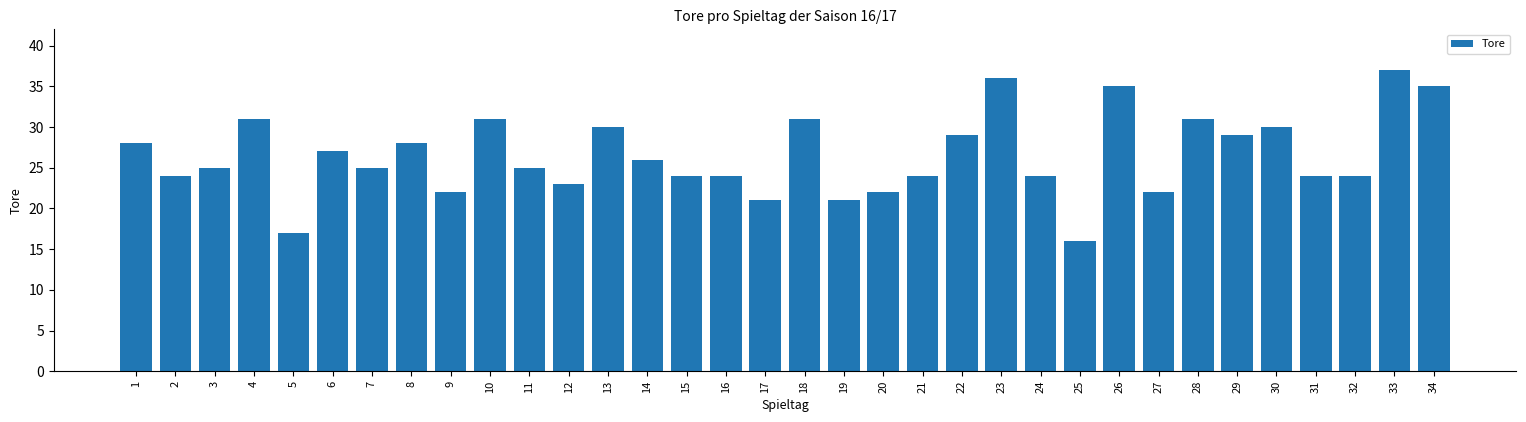

Which category has the lowest value across all series?

25